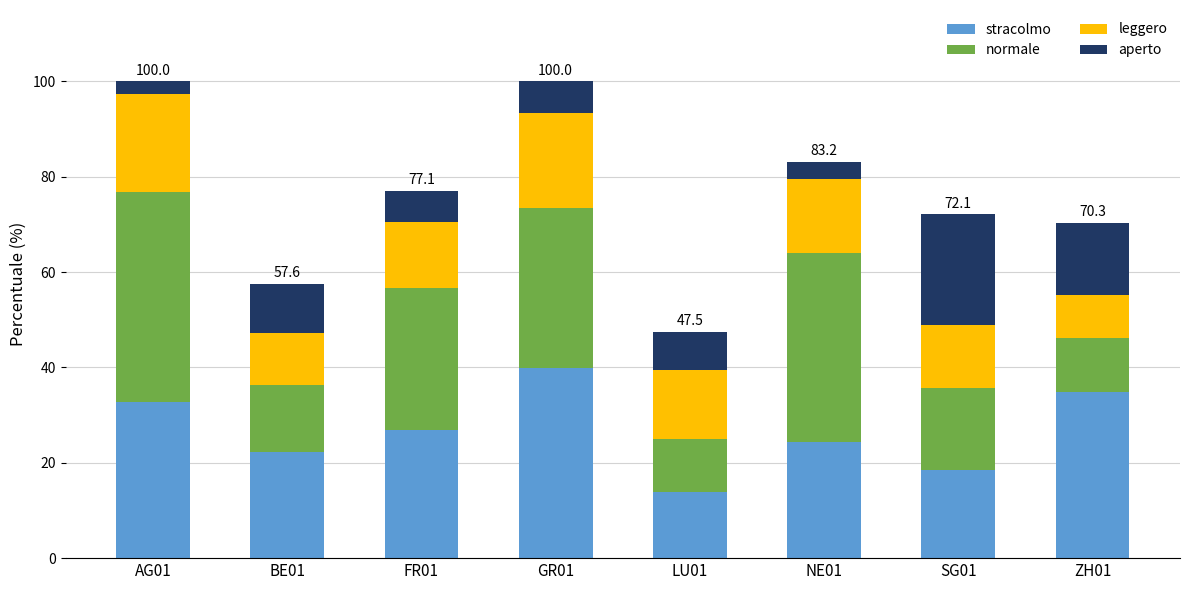

What is the total value across all series at AG01?

100.0